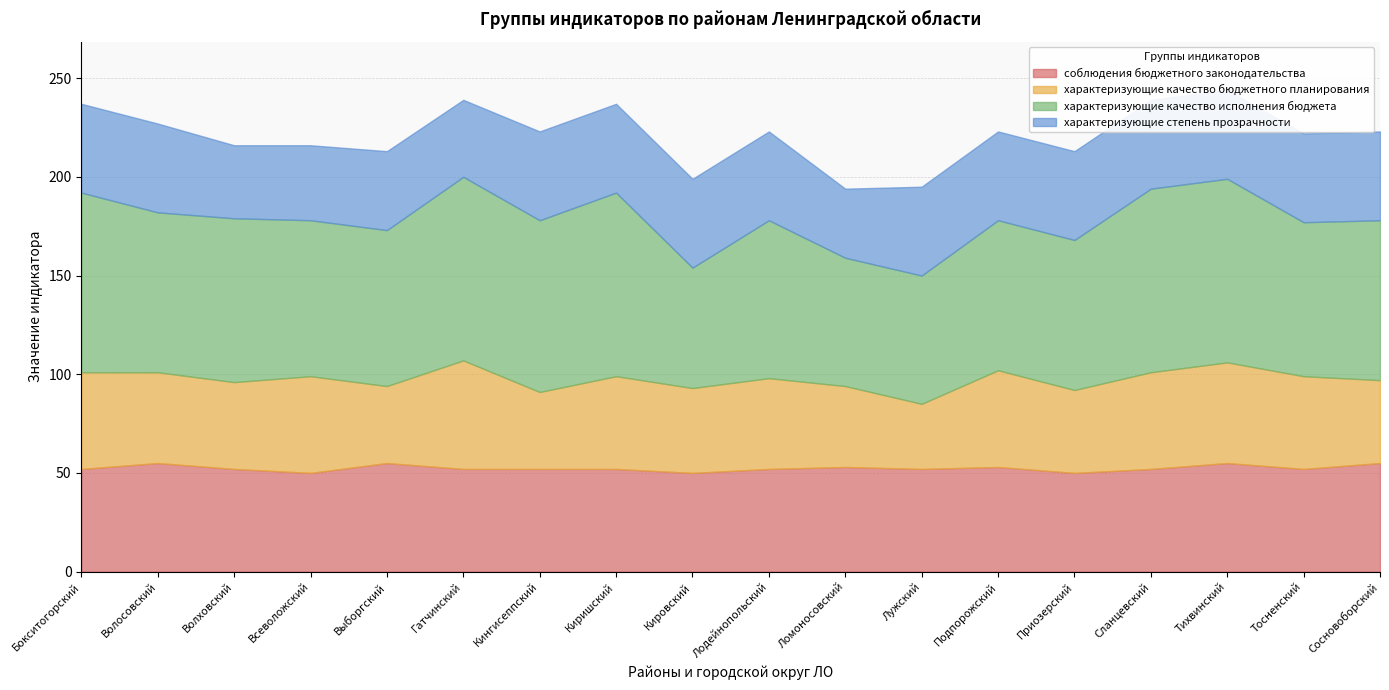

Reading right to left, extract all data points from this chart.

соблюдения бюджетного законодательства: 55	52	55	52	50	53	52	53	52	50	52	52	52	55	50	52	55	52
характеризующие качество бюджетного планирования: 42	47	51	49	42	49	33	41	46	43	47	39	55	39	49	44	46	49
характеризующие качество исполнения бюджета: 81	78	93	93	76	76	65	65	80	61	93	87	93	79	79	83	81	91
характеризующие степень прозрачности: 45	45	45	45	45	45	45	35	45	45	45	45	39	40	38	37	45	45